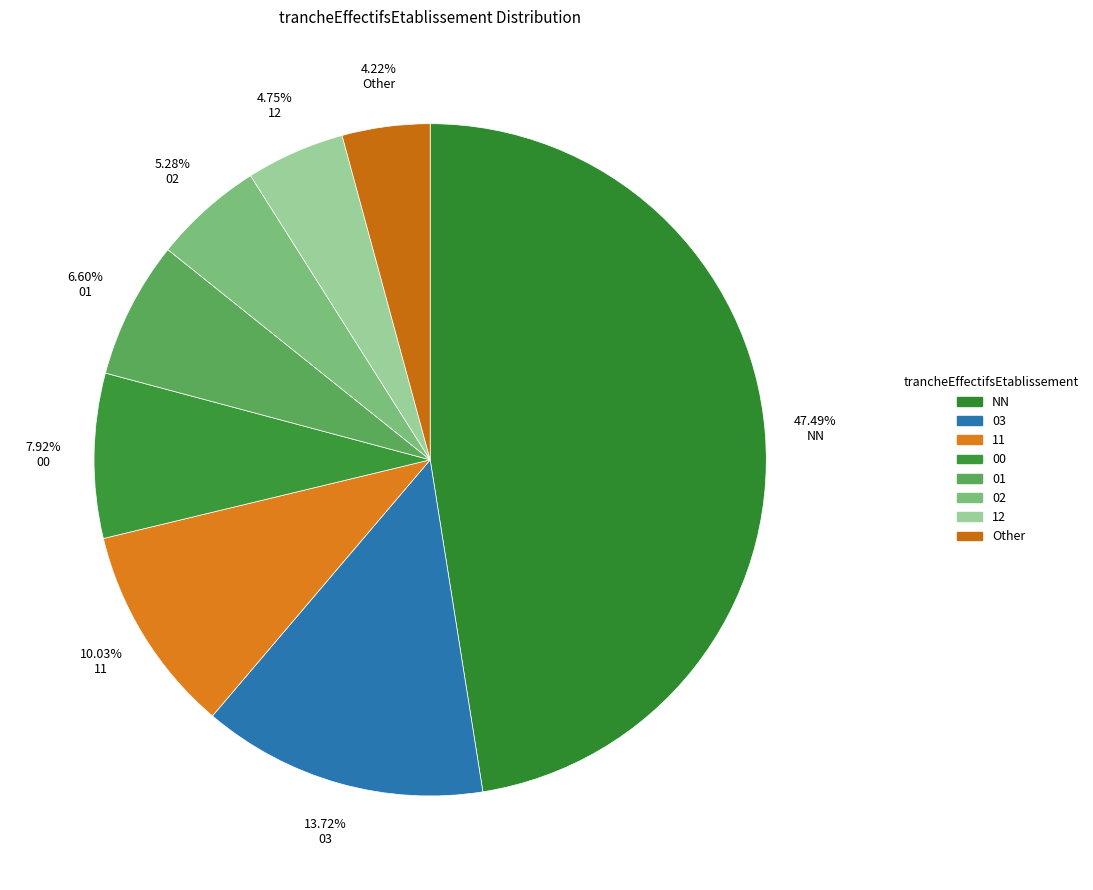

To the nearest percent, what percentage of the pie is 02?

5%